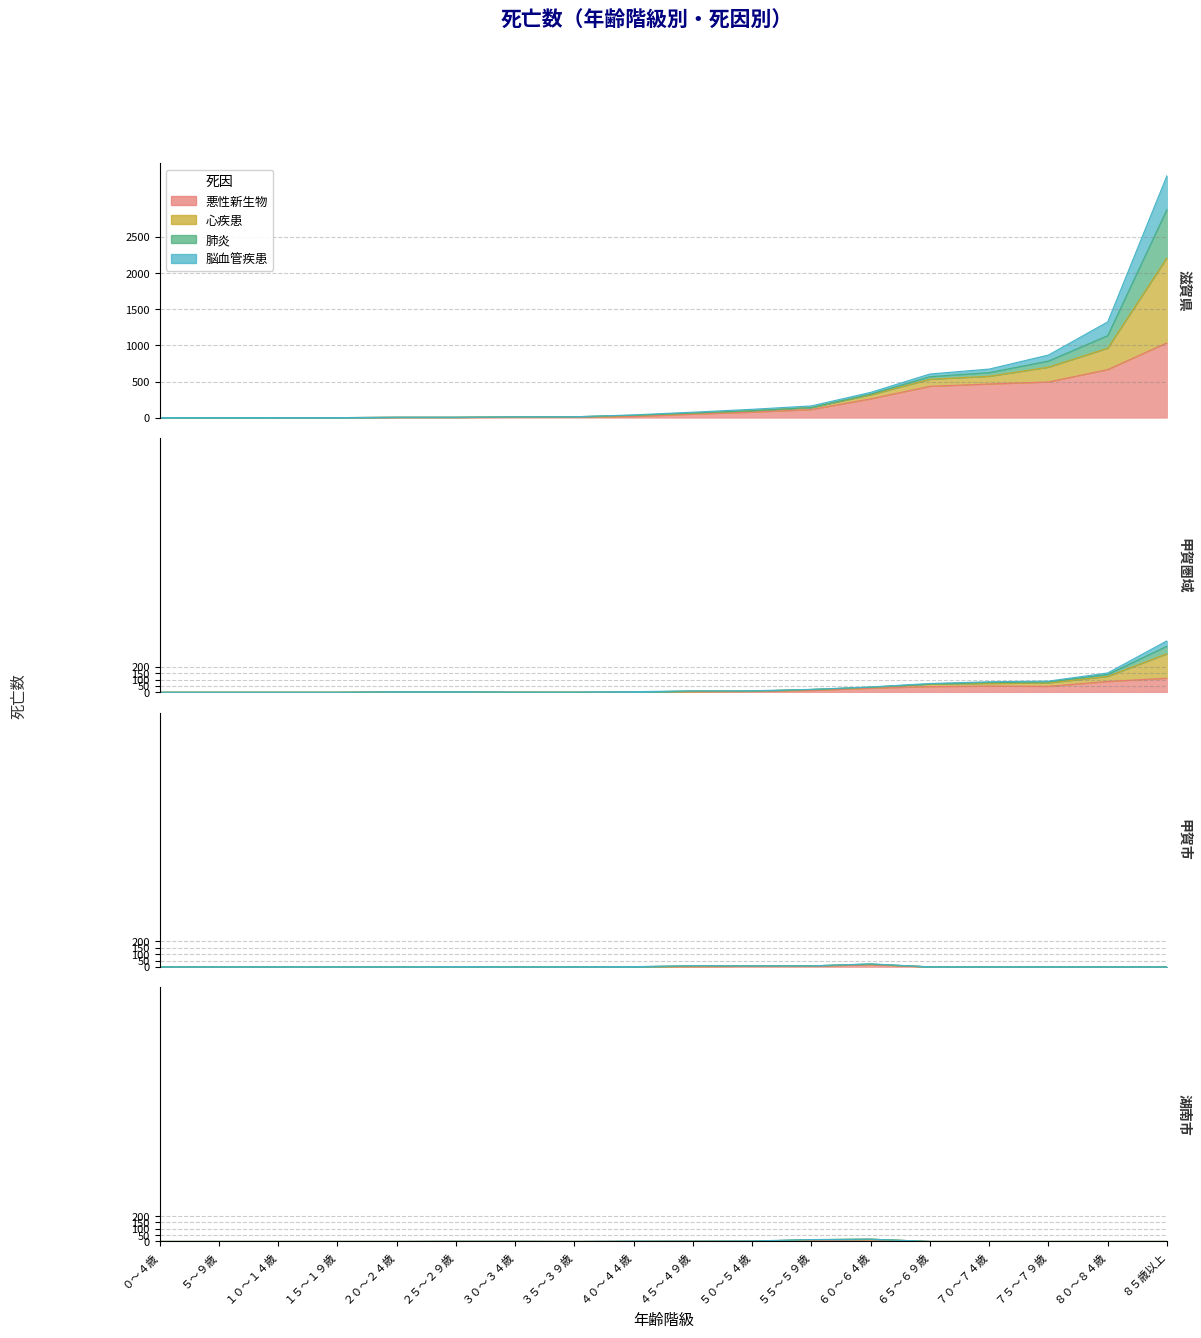

What is the spread (max minus min) of values at ４５～４９歳?

65